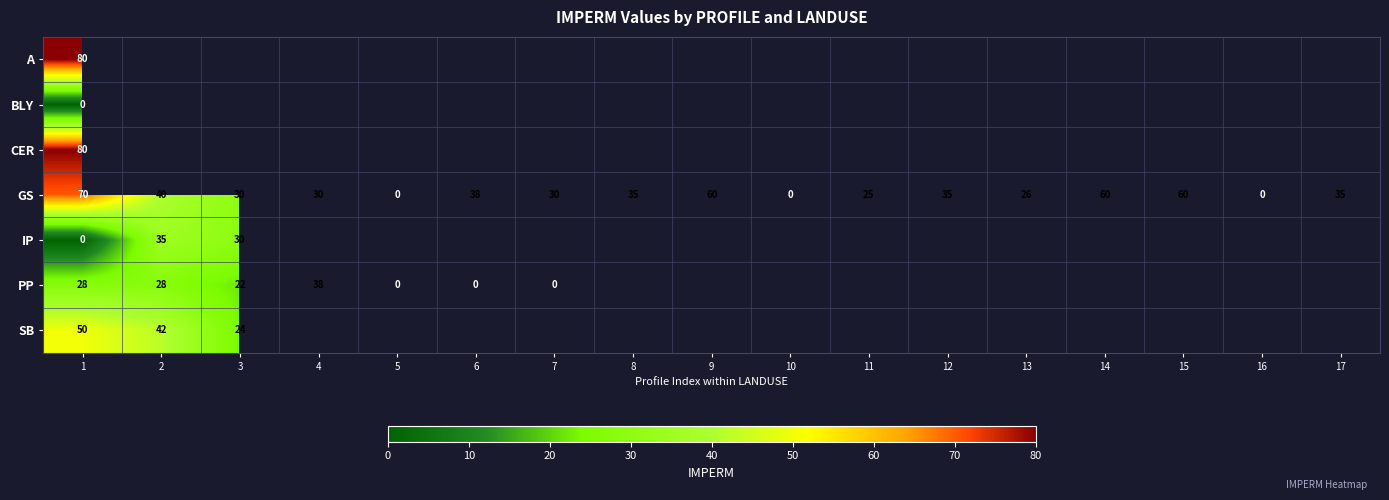

At which label does GS first exceed 35?

1